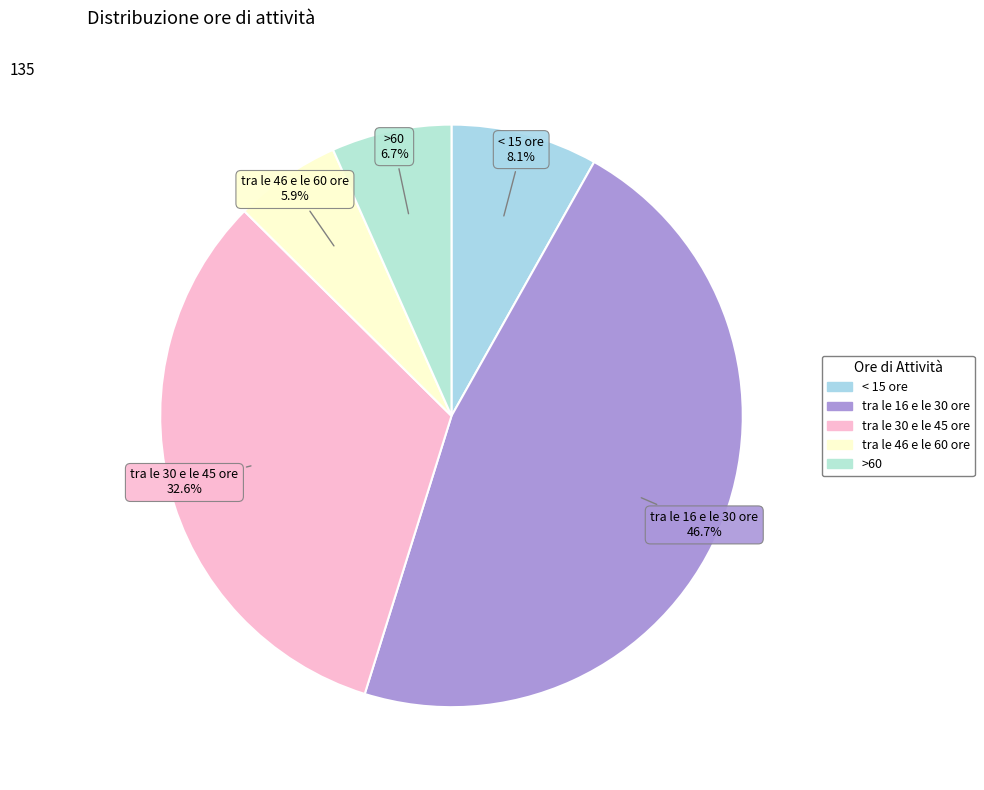

How much of the chart is everything except tra le 30 e le 45 ore?

67.4%